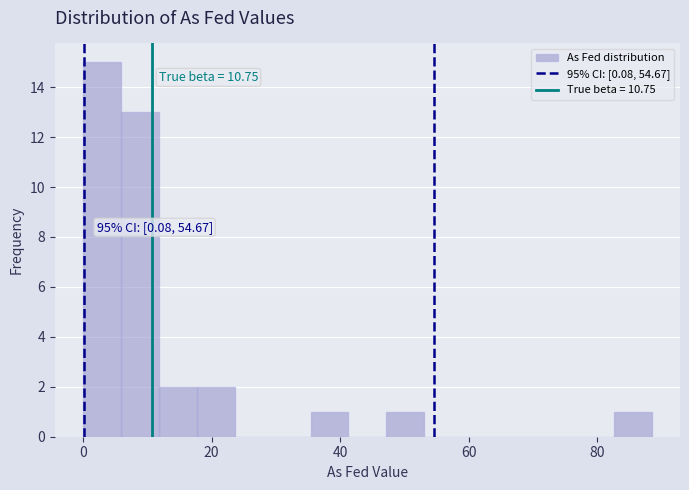

Read against the x-axis, roughly where is the centre of the tallest bar?

2